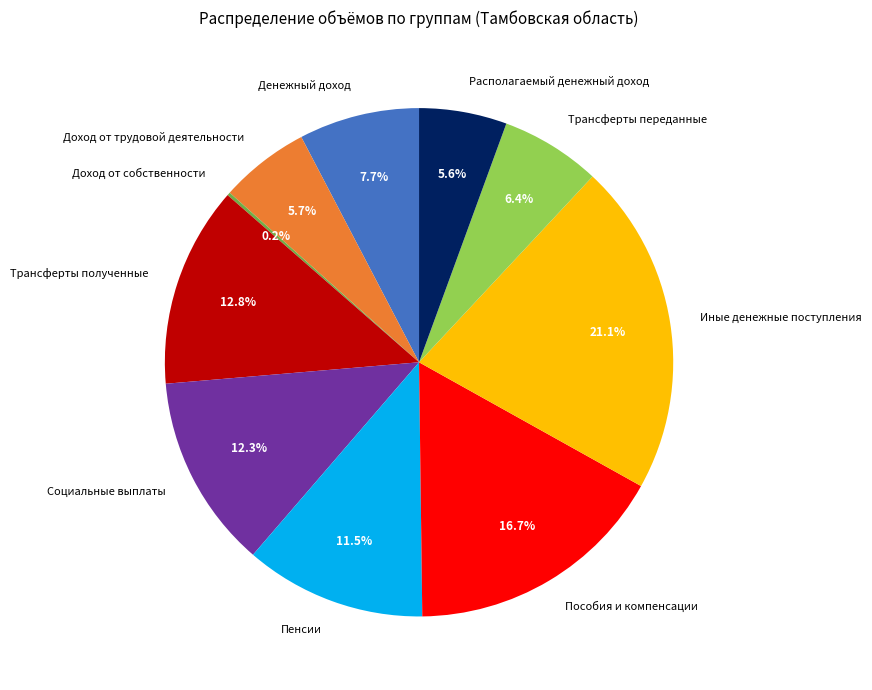

Does any single category account for the majority?

No